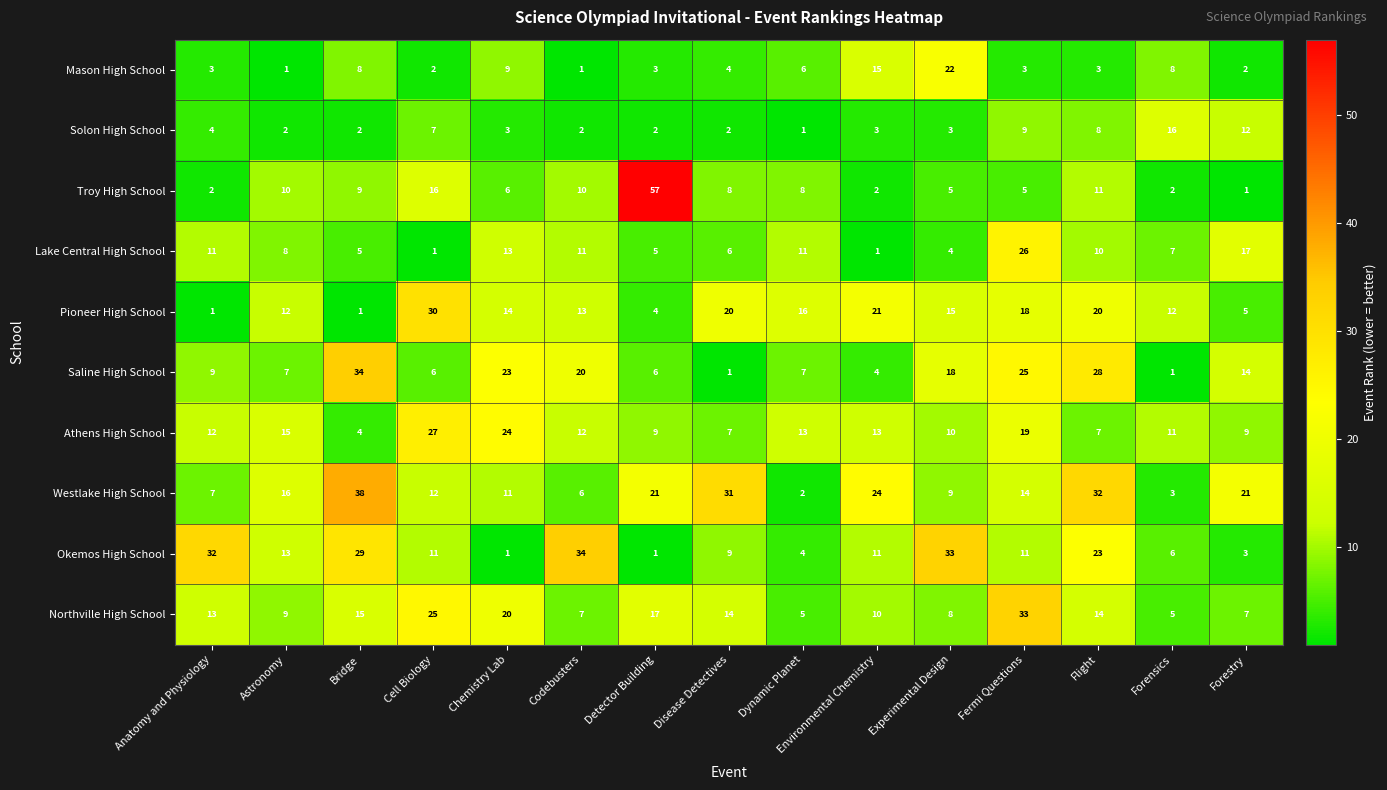

Rank the series at Forensics from highest to lowest value.

Solon High School, Pioneer High School, Athens High School, Mason High School, Lake Central High School, Okemos High School, Northville High School, Westlake High School, Troy High School, Saline High School